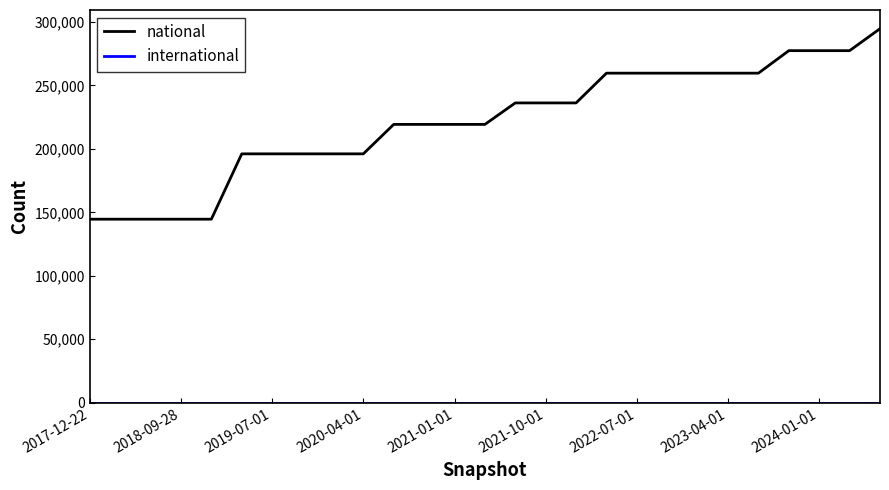

What is the difference between the maximum and minimum values in the national series?

150064